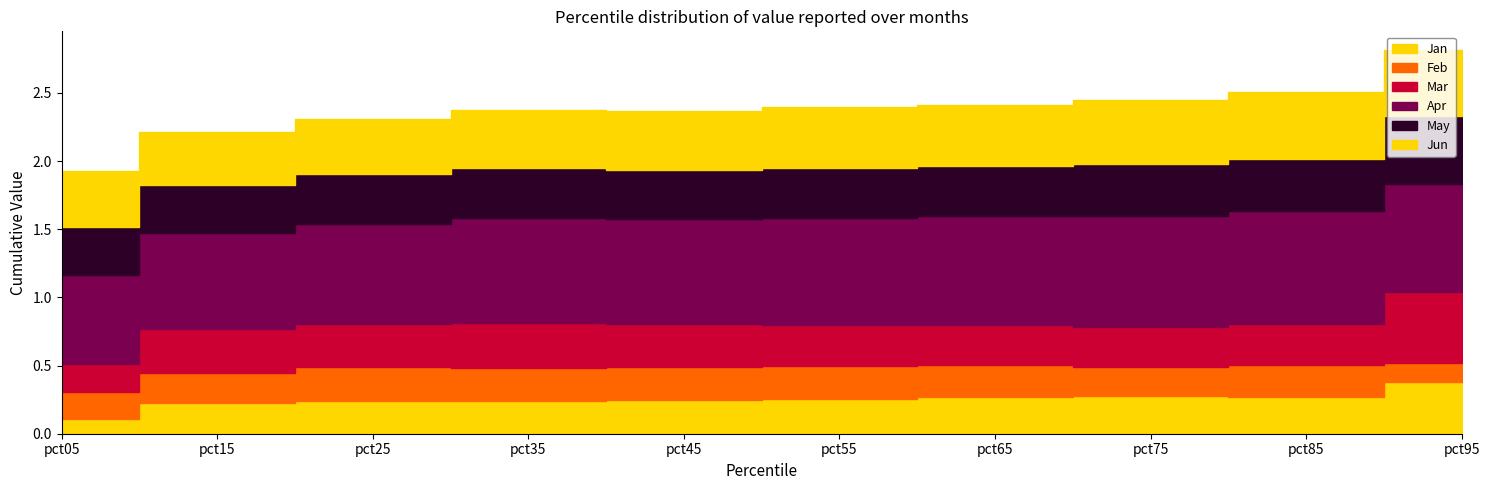

True or false: Apr and Jan cross at least once.

False